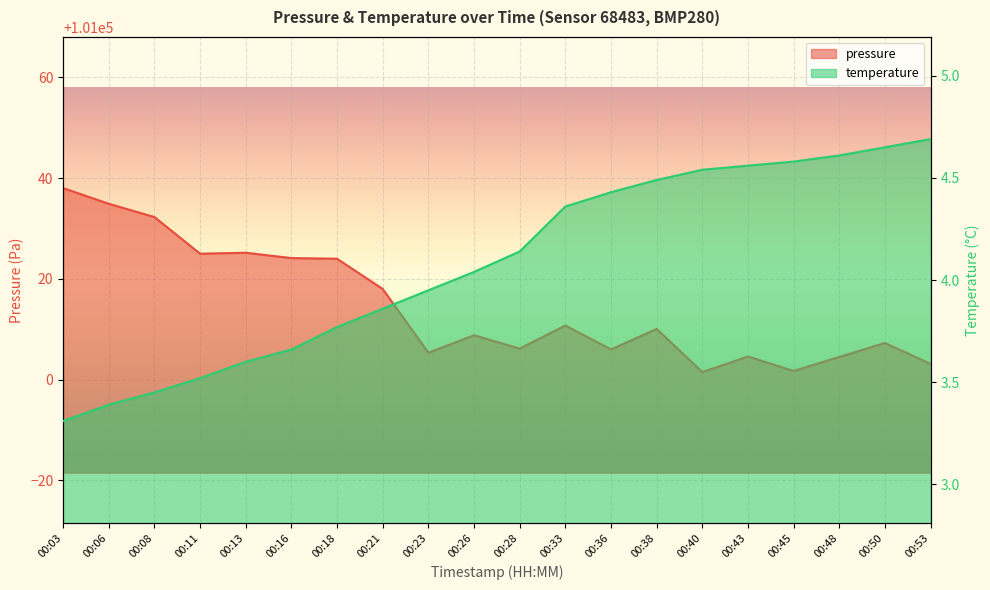

True or false: pressure and temperature intersect in this chart.

False